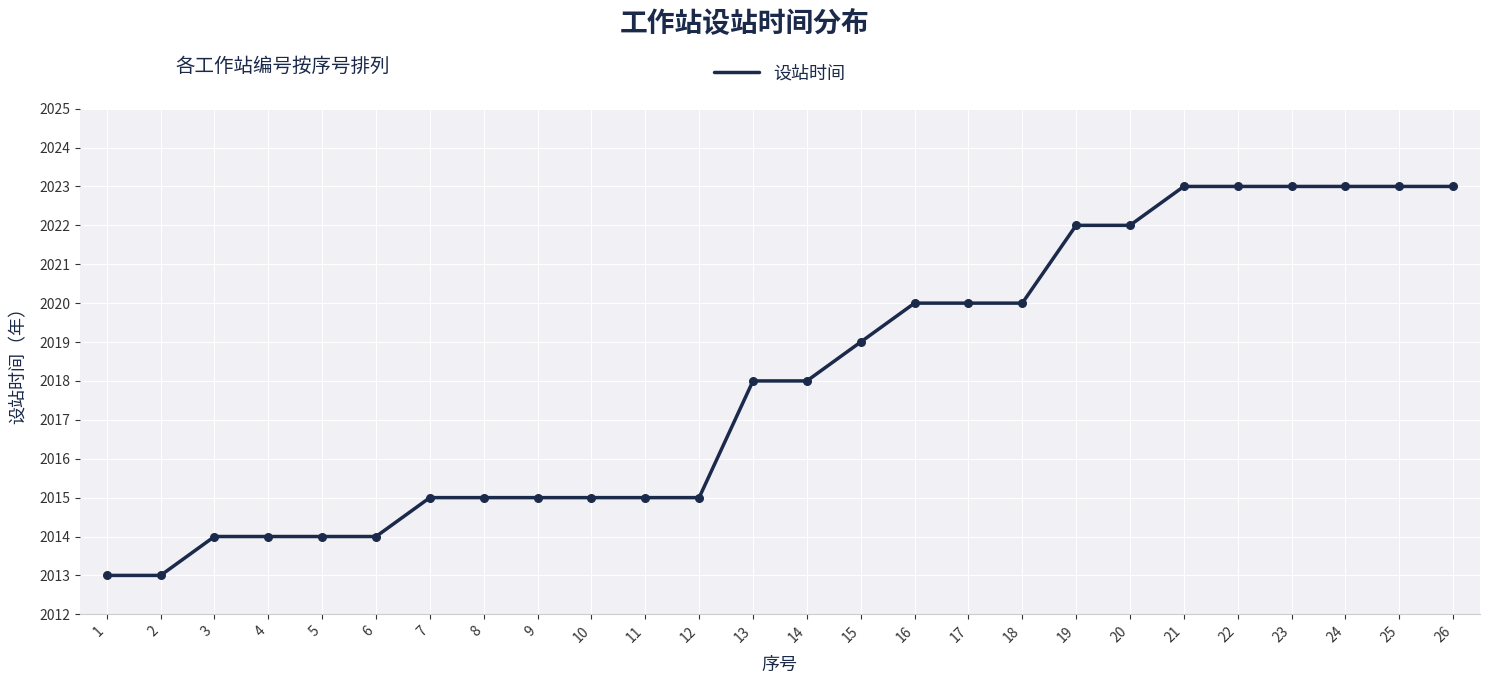

Which has a higher value, 12 or 22?

22